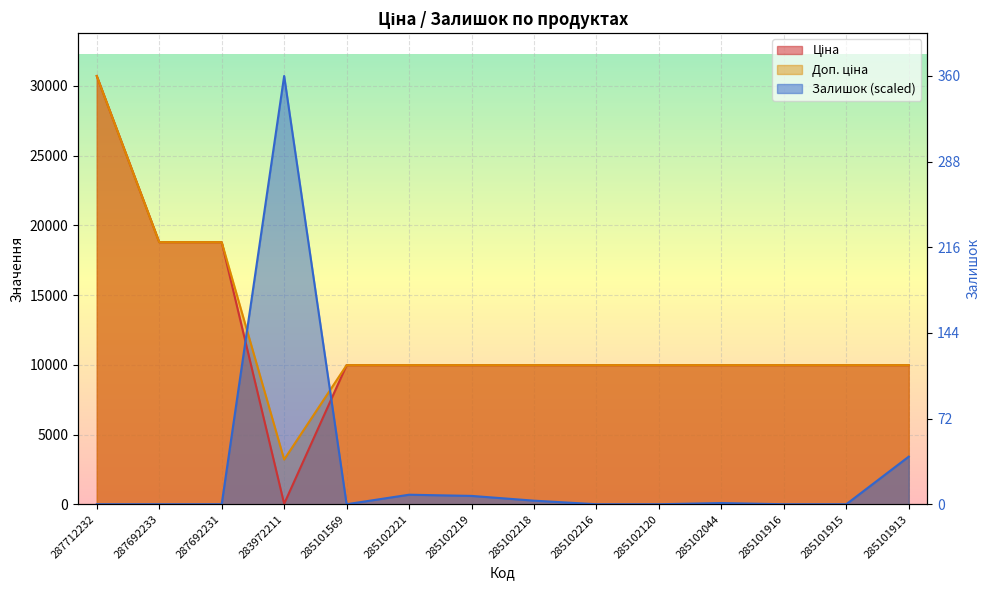

At which label is Залишок closest to 15358?

285101913